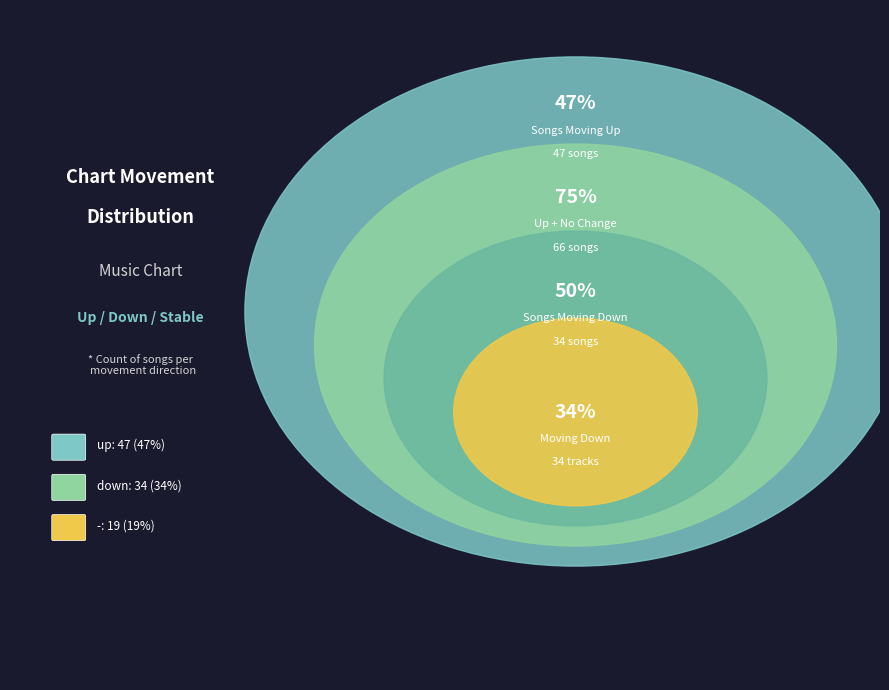

Rank the categories by value from lowest to highest.

-, down, up